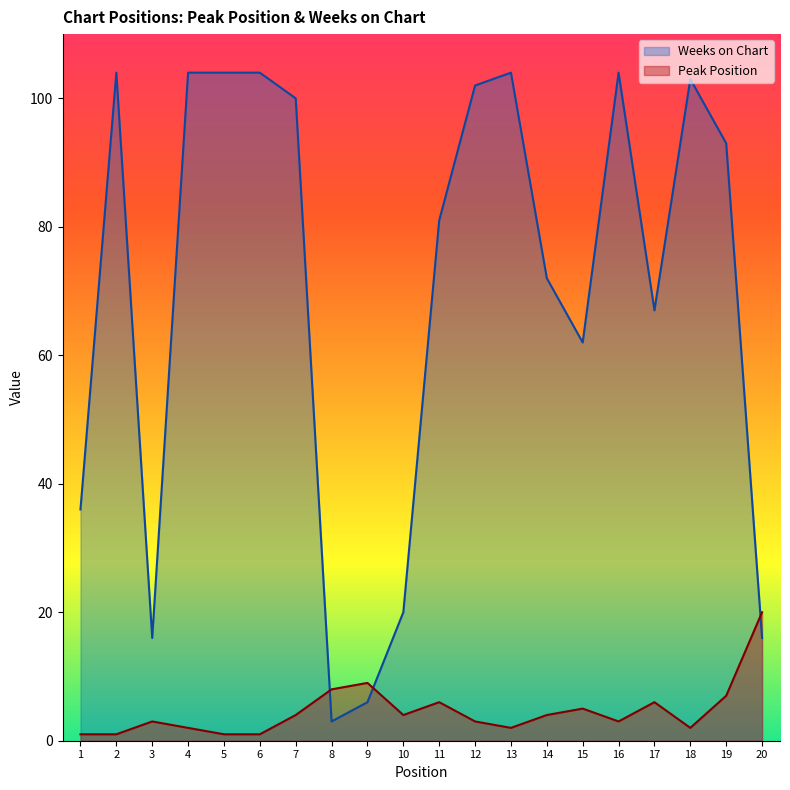

Rank the categories by Weeks on Chart value from highest to lowest.

2, 4, 5, 6, 13, 16, 18, 12, 7, 19, 11, 14, 17, 15, 1, 10, 3, 20, 9, 8